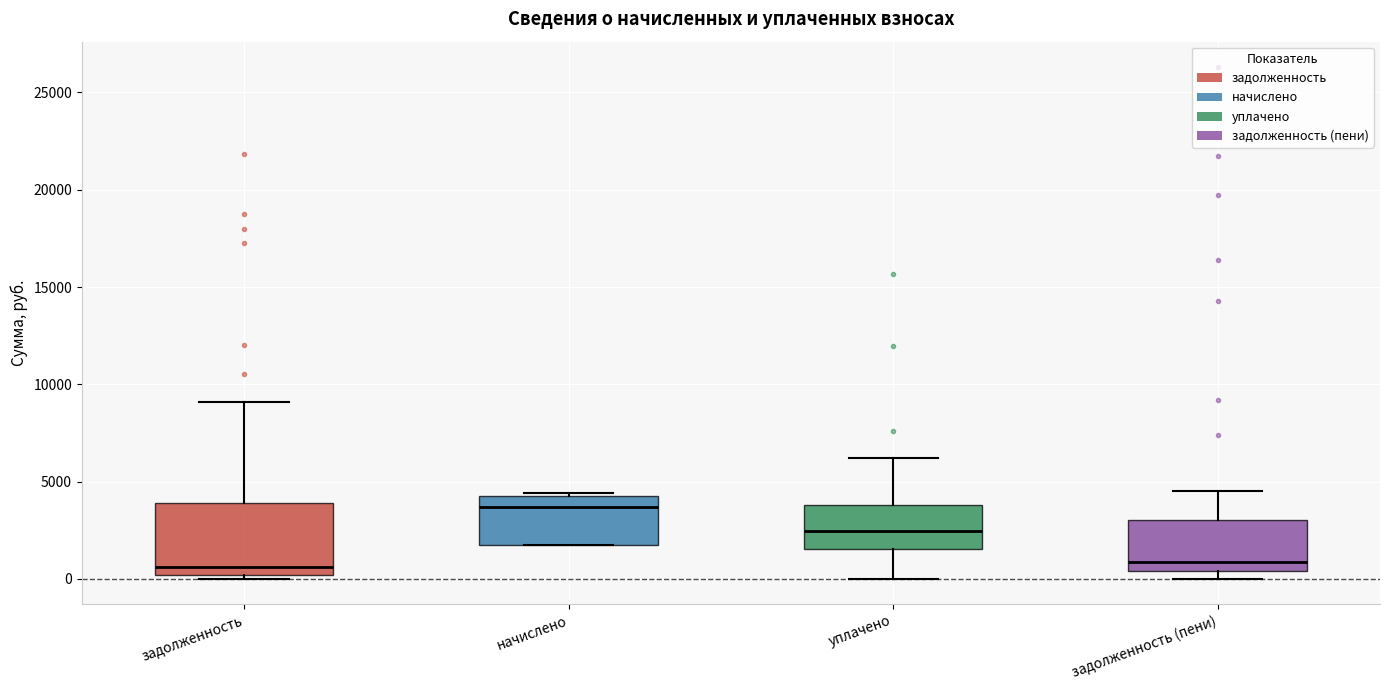

Reading left to right, read every box against the y-axis: the position of its median line, the range the box covers, and the ends of its whiskers. The values are not printed on the chart, so give them approximately, as read against the axis.

задолженность: median 500, box 0 to 4000, whiskers 0 (just below the box's lower edge) to 9000
начислено: median 3500, box 1500 to 4500, whiskers 1500 to 4500 (just above the box's upper edge)
уплачено: median 2500, box 1500 to 4000, whiskers 0 to 6000
задолженность (пени): median 1000, box 500 to 3000, whiskers 0 to 4500